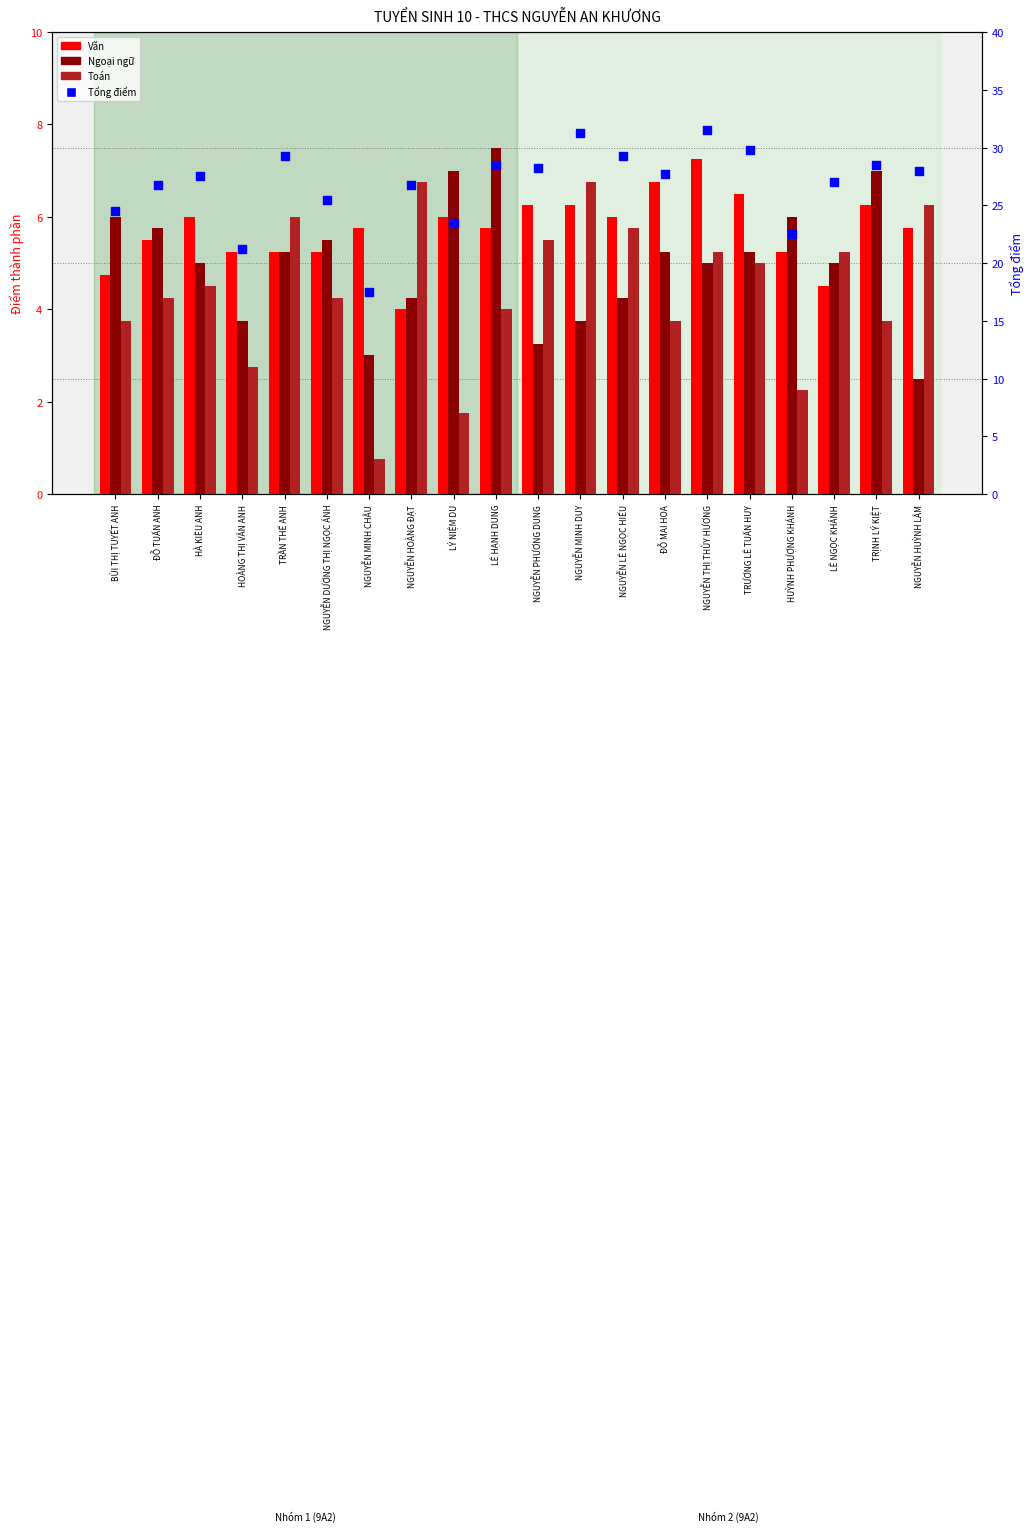

Which series contains the lowest Y value?

Toán